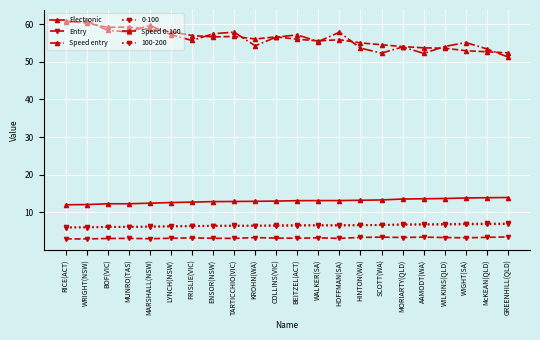

Is this an area chart (filled region under the line)?

No